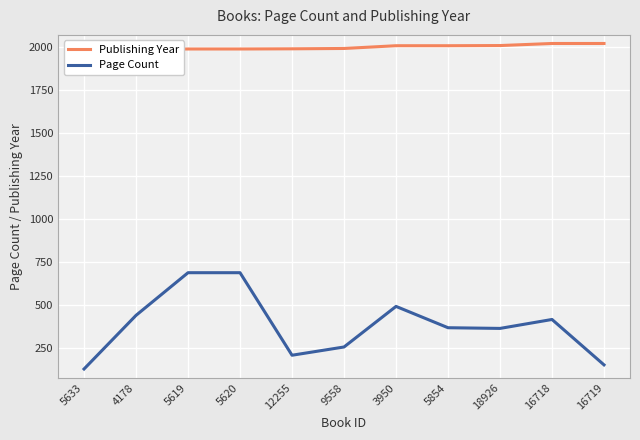

Does the chart display data point markers on the line(s)?

No